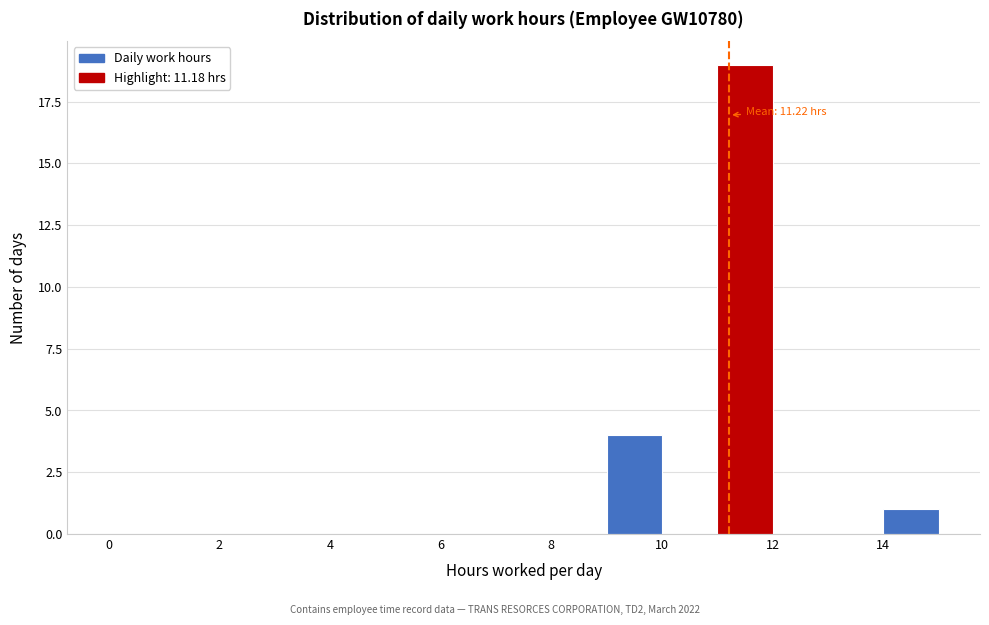

Which range on the x-axis has the tallest bar?

11 to 12